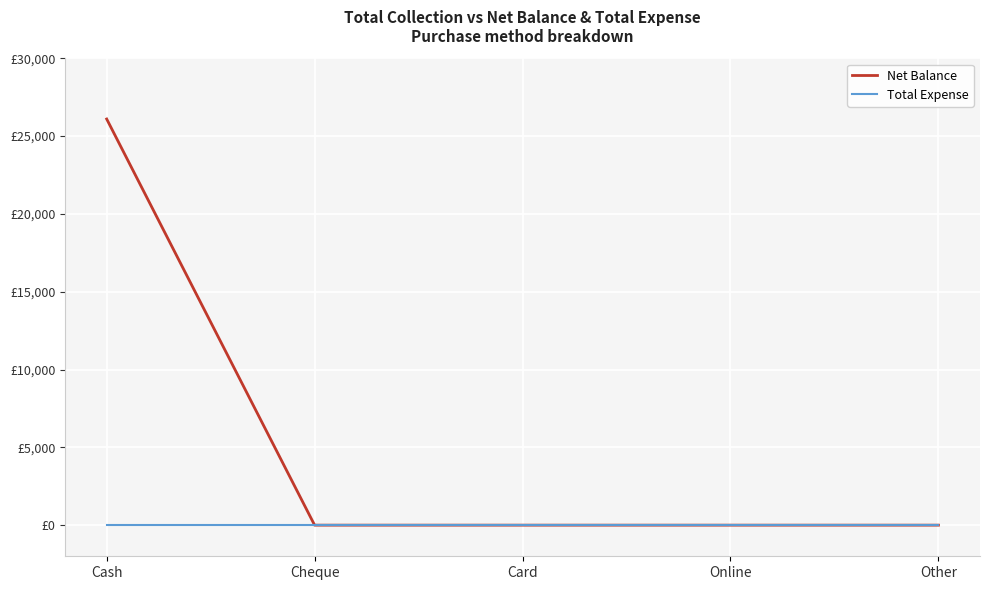

Does the chart have visible grid lines?

Yes